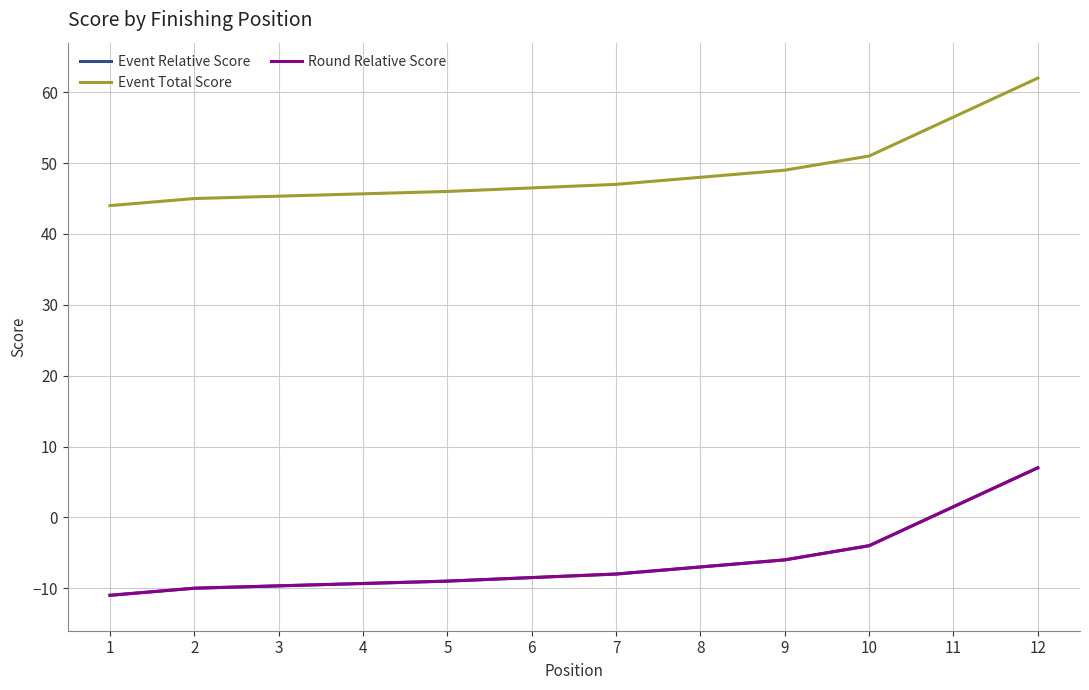

The Event Relative Score series shows -9 at 5. True or false?

True